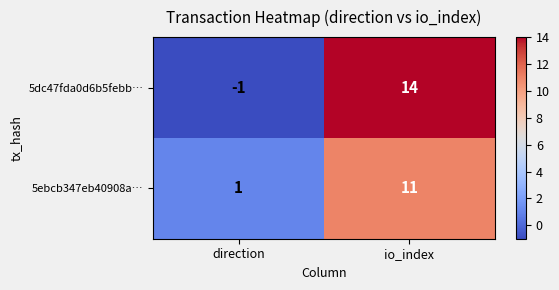

Which category has the highest value across all series?

io_index